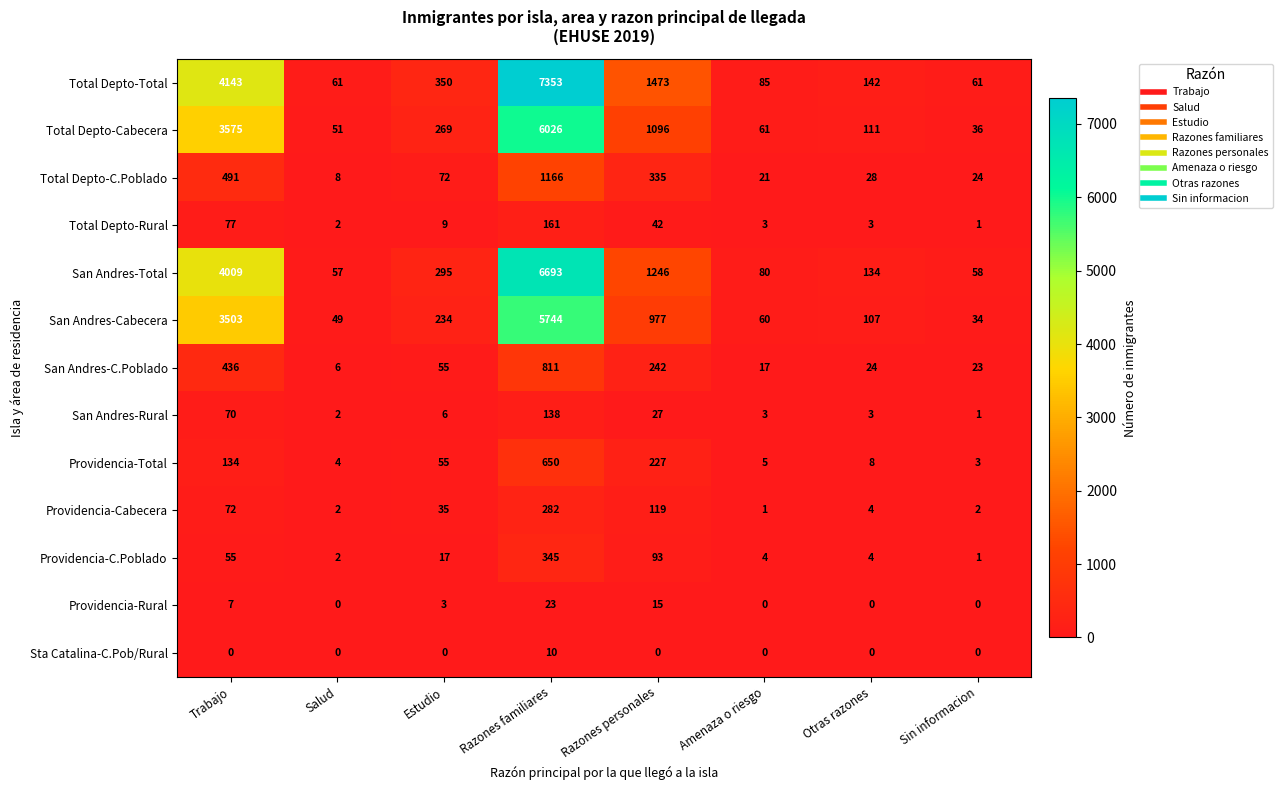

Which category has the lowest value in the San Andres-Cabecera series?

Sin informacion